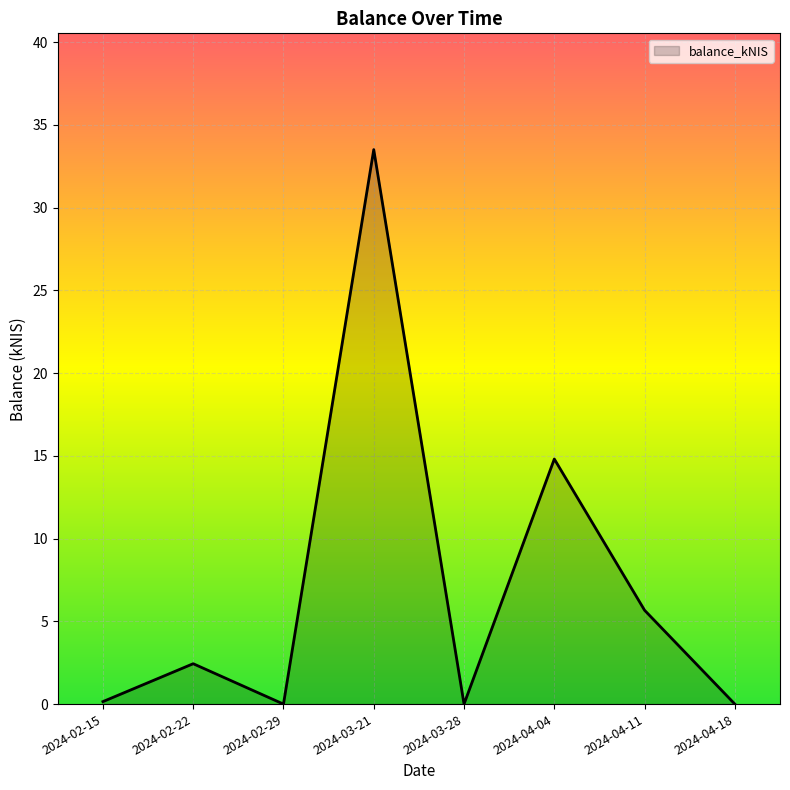

What is the greatest value displayed?

33.5